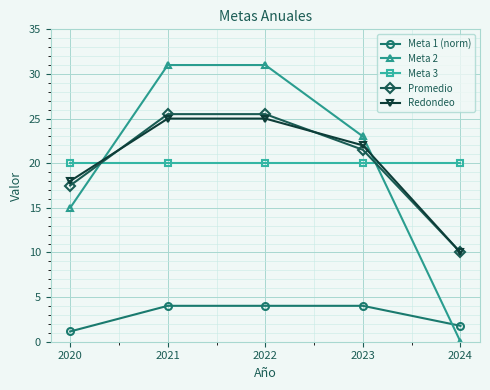

What is the total value across all series at 2024?

41.8